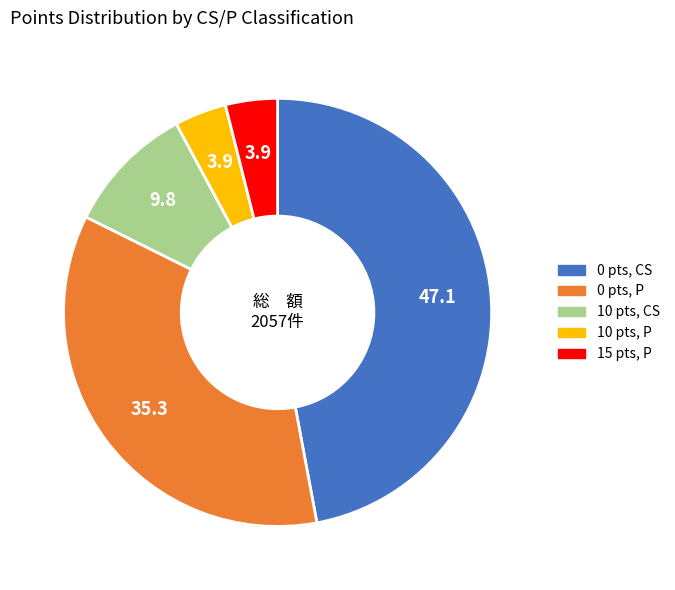

Count the number of slices in the pie.

5